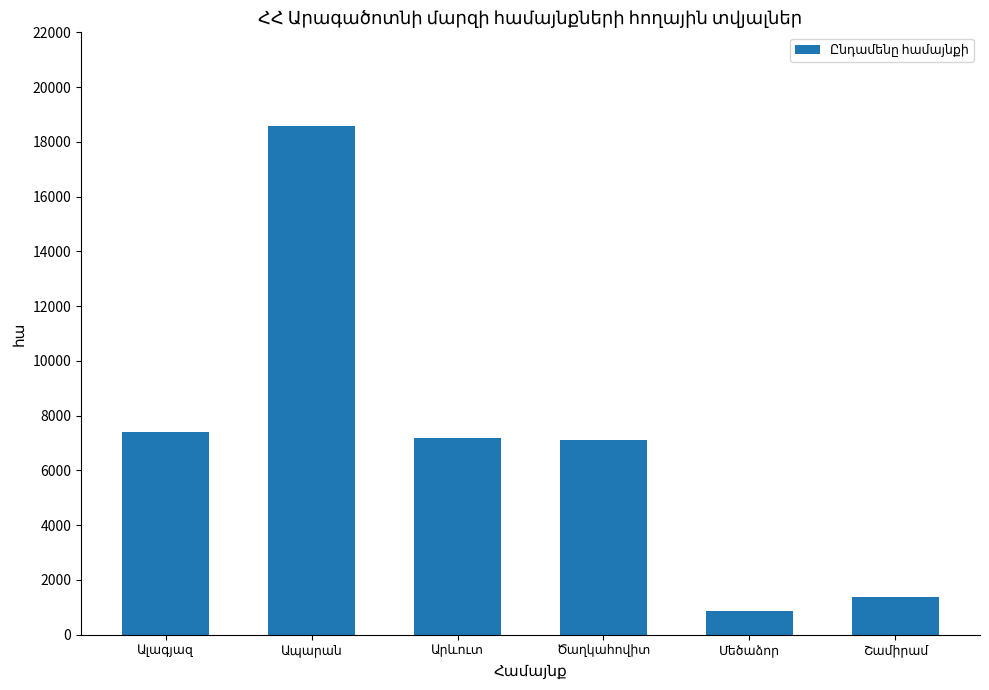

What is the smallest value displayed?

854.0